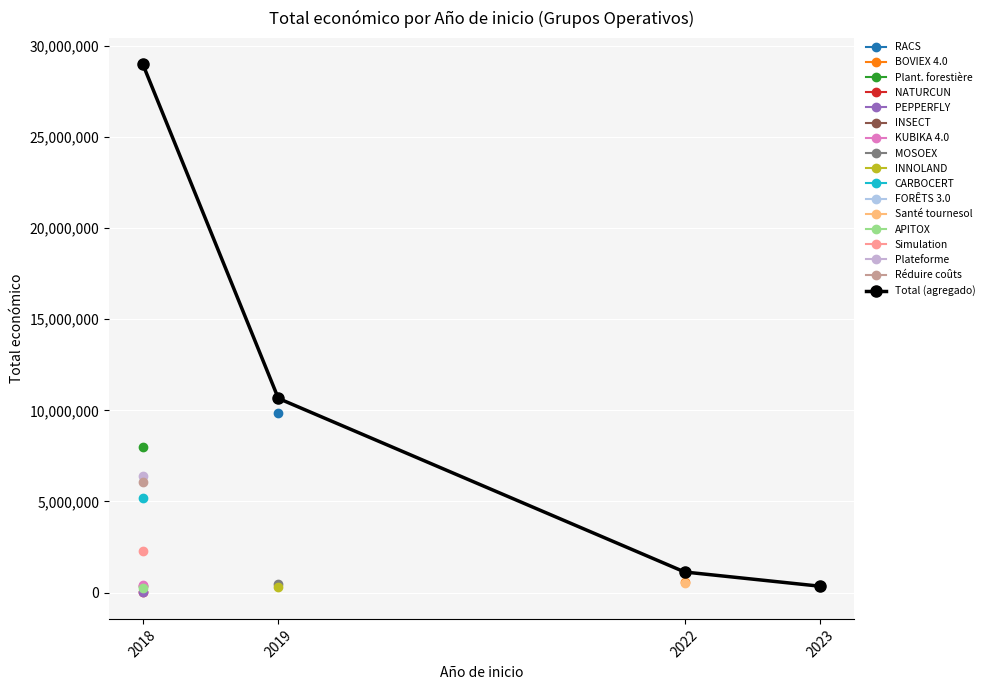

Is this an area chart (filled region under the line)?

No